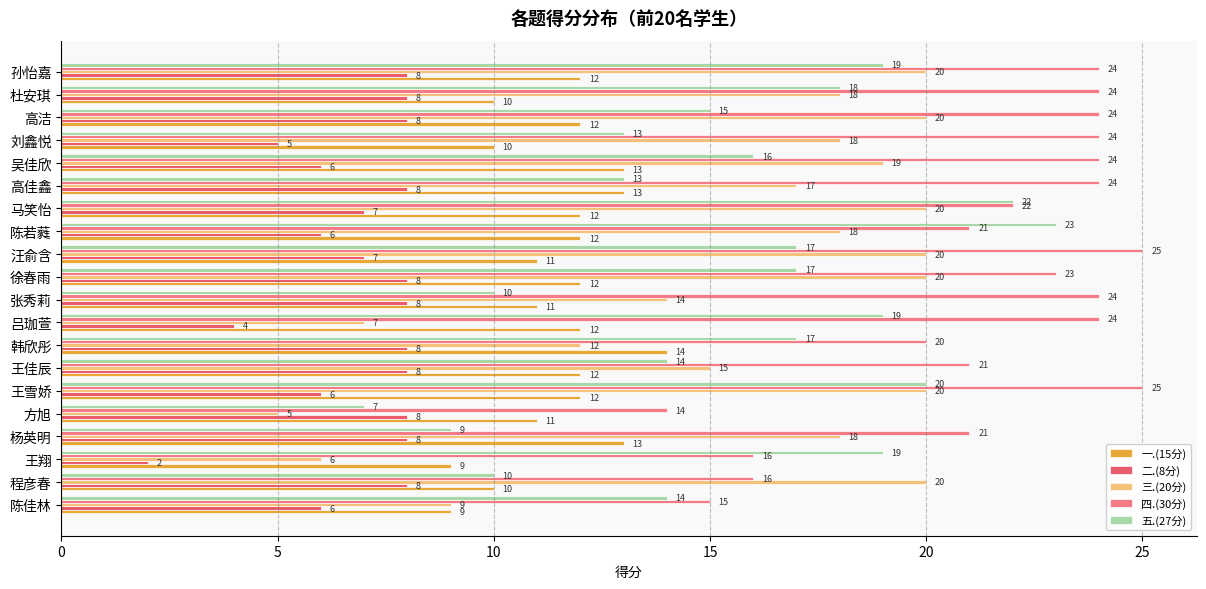

What is the maximum value for 三.(20分)?

20